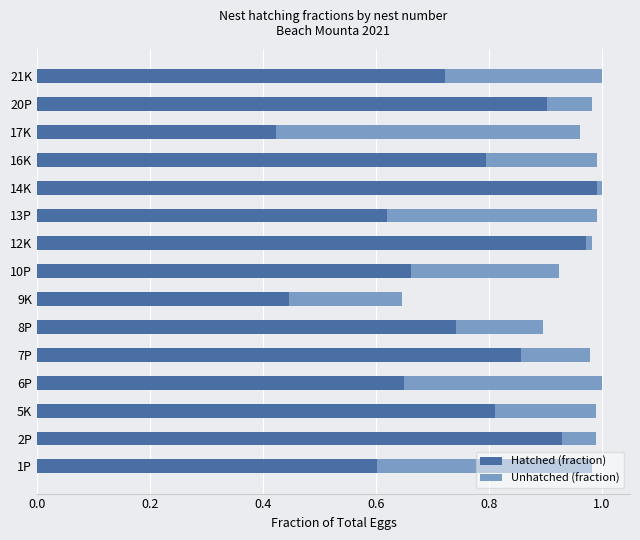

The Hatched (fraction) series shows 1.0 at 14K. True or false?

True